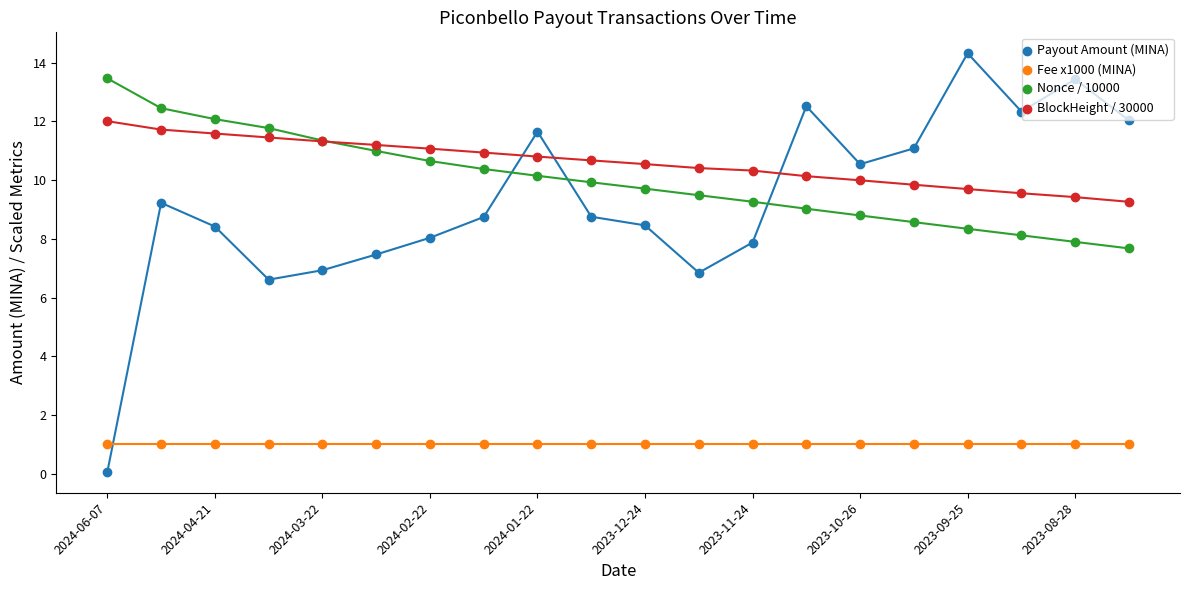

Which series has the largest range (max minus min)?

Payout Amount (MINA)